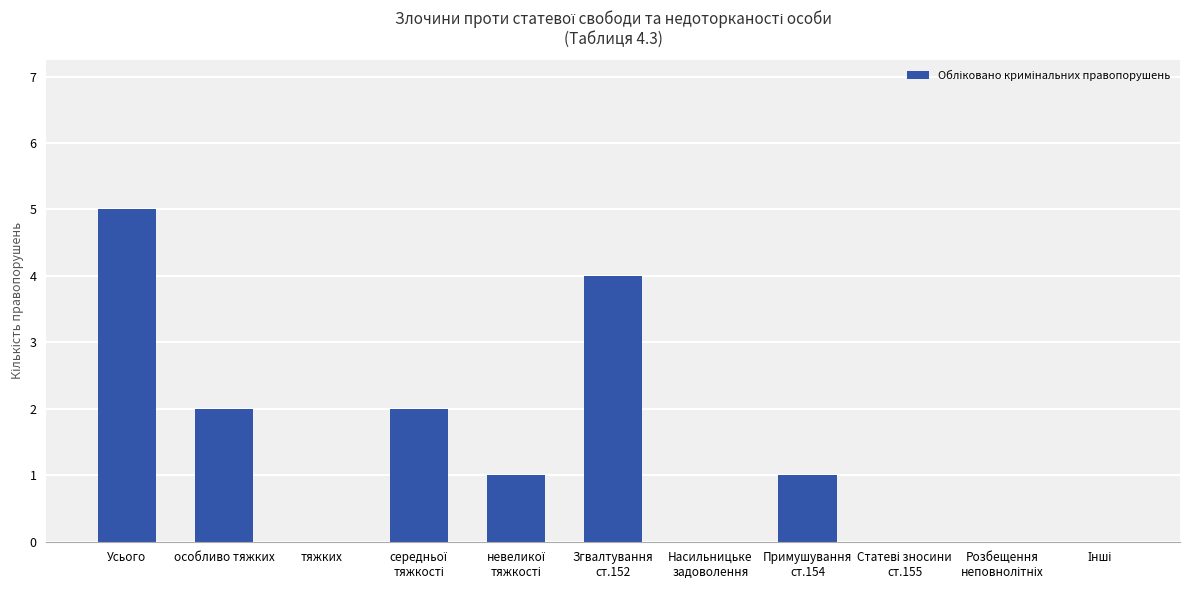

Which label corresponds to the largest value in the chart?

Усього